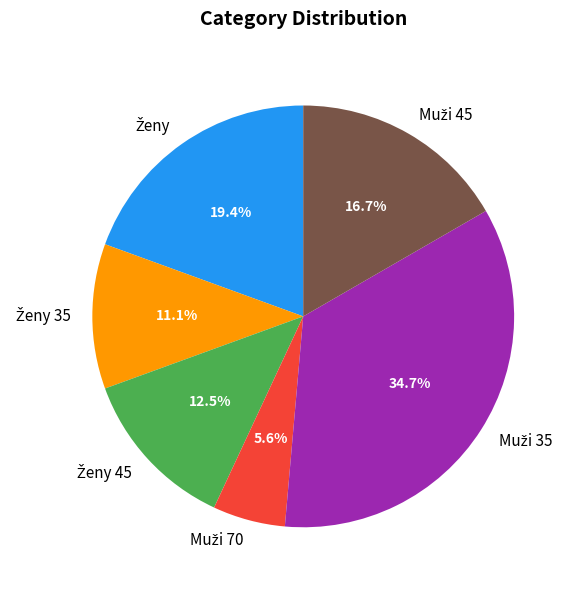

Is there a majority slice in this chart?

No